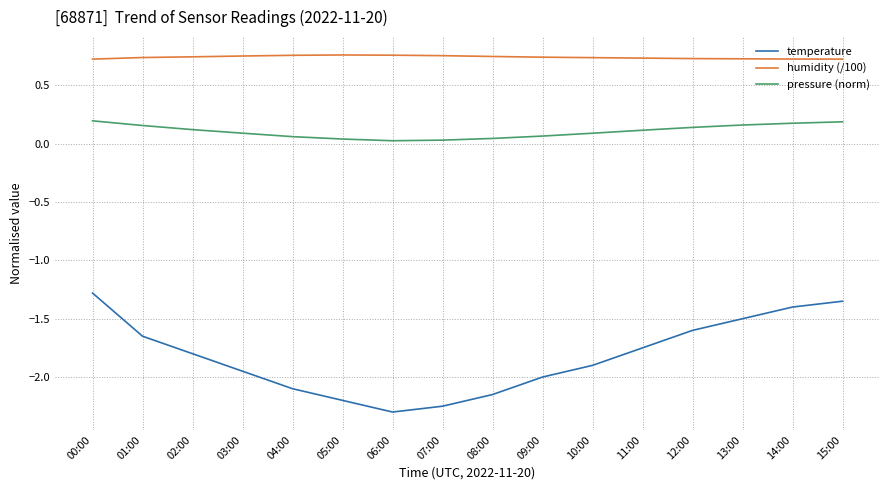

The value of humidity (/100) at 11:00 is 1.1. True or false?

False